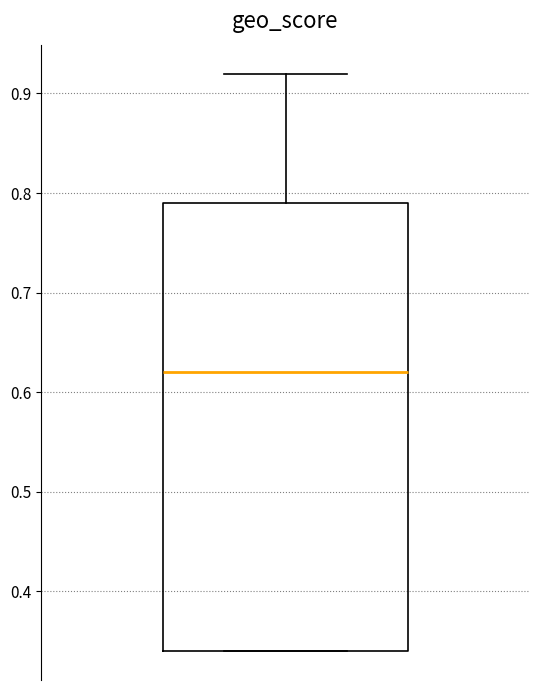

Transcribe this box plot: give where the median line is, the range the box spans, and where the two whiskers end, as read against the y-axis. The values are not printed on the chart, so give them approximately, as read against the axis.

median 0.62, box 0.34 to 0.79, whiskers 0.34 to 0.92